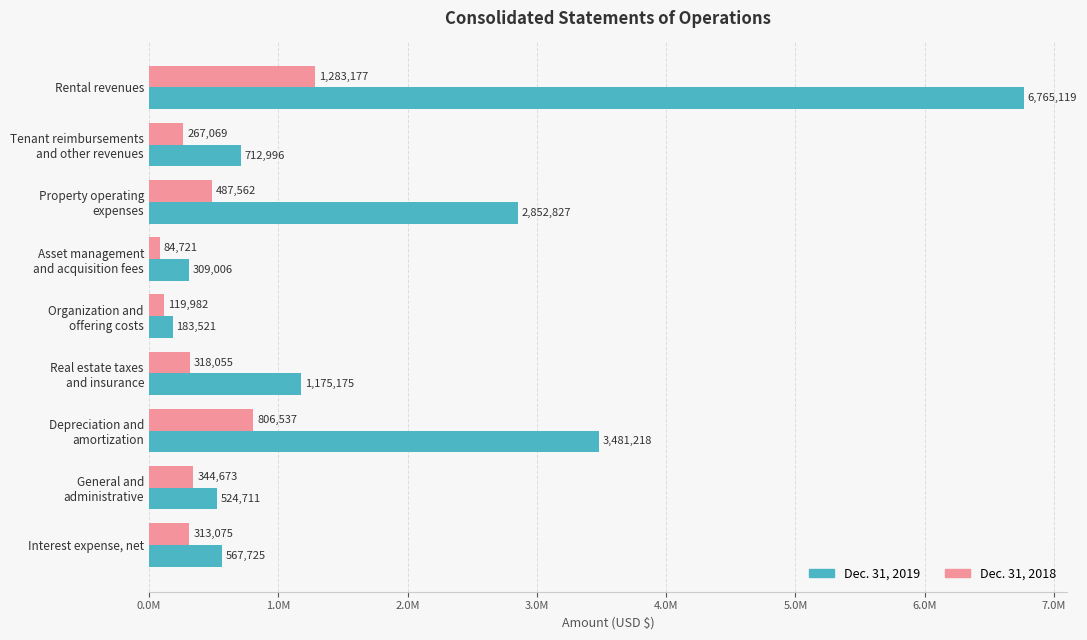

What is the maximum value shown in the chart?

6765119